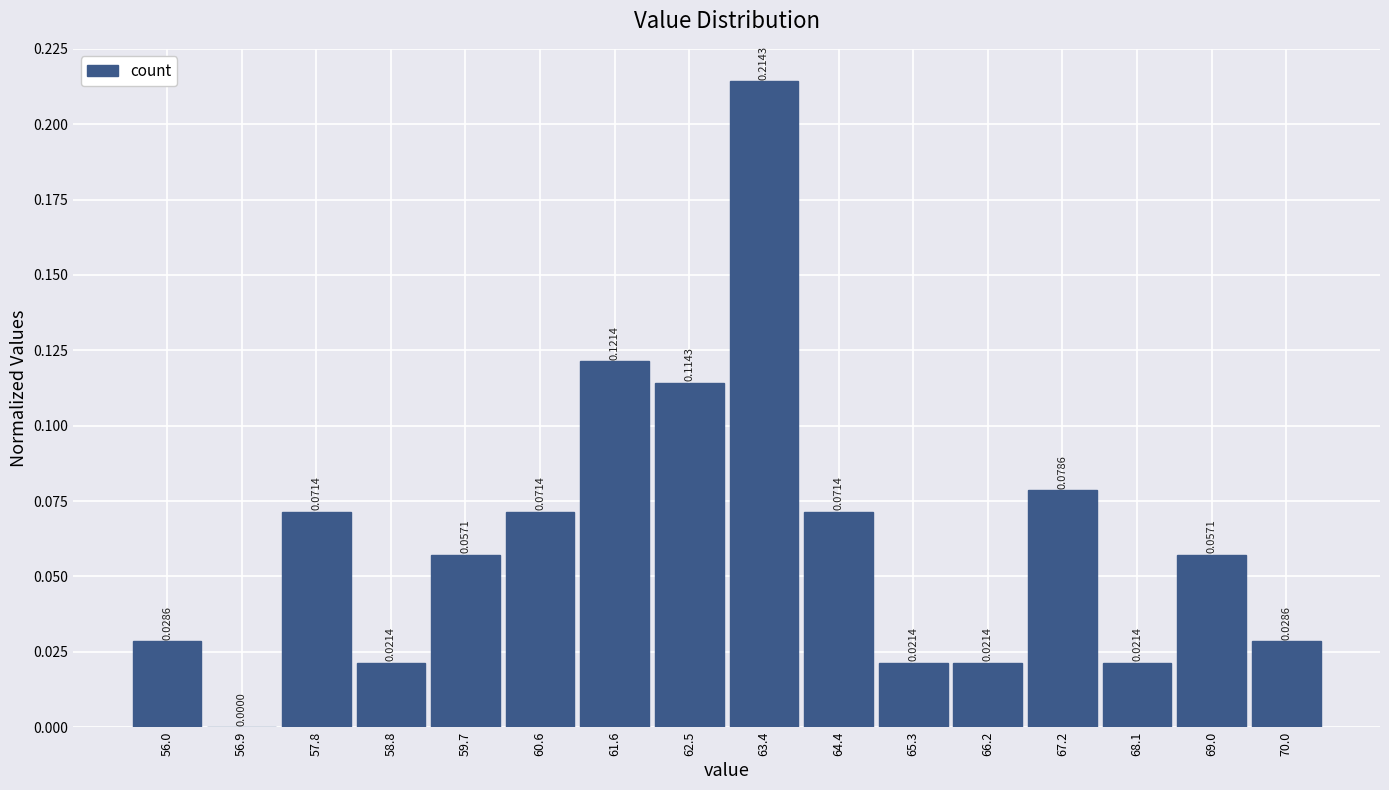

Reading left to right, transcribe this chart: for each bar, give the range it covers on the x-axis and its height. The bar edges are not printed on the chart, so give them approximately, as read against the axis.

55.5 to 56.4: 0.0286
56.4 to 57.4: 0.0000
57.4 to 58.3: 0.0714
58.3 to 59.2: 0.0214
59.2 to 60.2: 0.0571
60.2 to 61.1: 0.0714
61.1 to 62.0: 0.1214
62.0 to 63.0: 0.1143
63.0 to 63.9: 0.2143
63.9 to 64.8: 0.0714
64.8 to 65.8: 0.0214
65.8 to 66.7: 0.0214
66.7 to 67.6: 0.0786
67.6 to 68.6: 0.0214
68.6 to 69.5: 0.0571
69.5 to 70.4: 0.0286